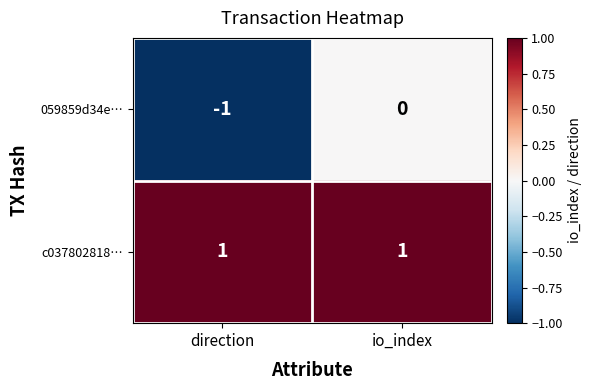

At how many categories does at least one series exceed 0?

2